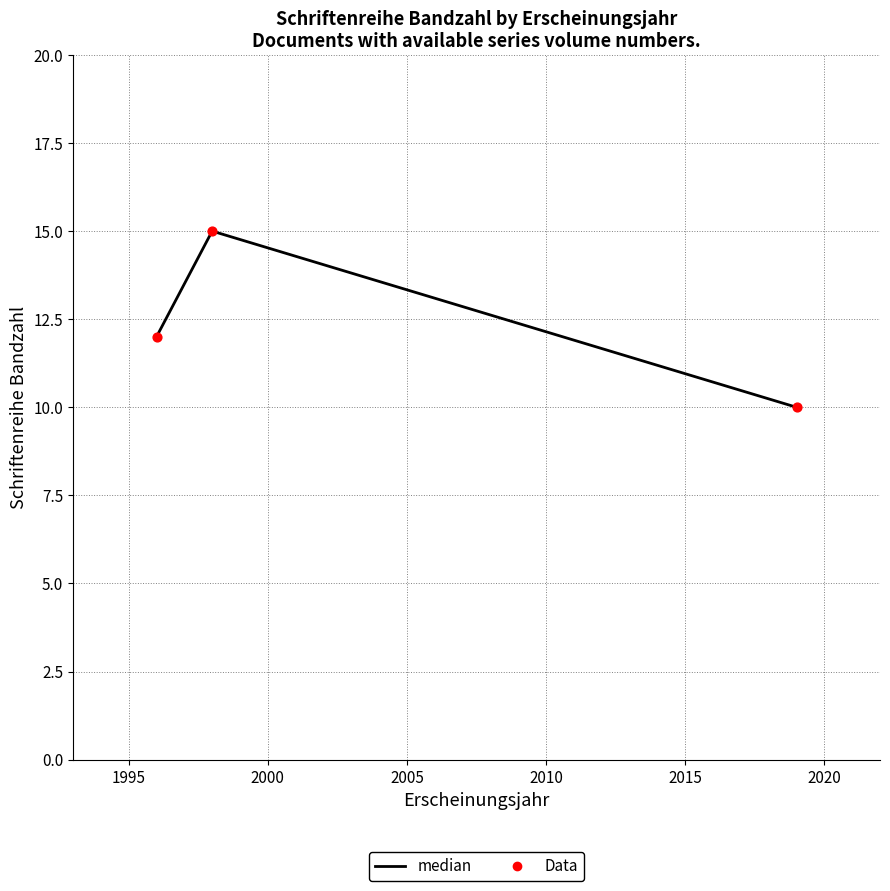

What is the difference between the maximum and minimum values?

5